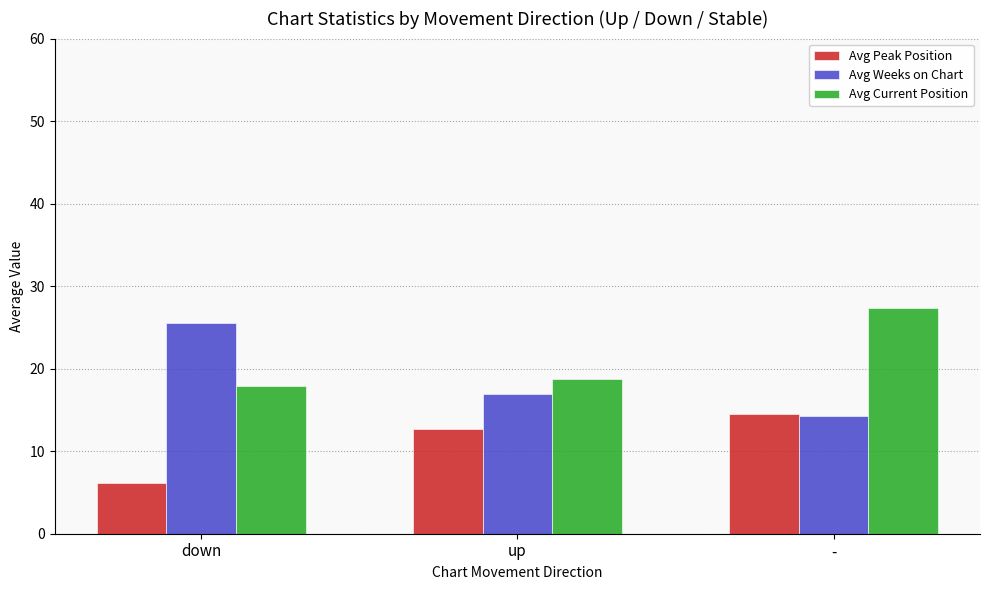

Reading left to right, what are all the values shown in this chart?

Avg Peak Position: 6.1	12.7	14.6
Avg Weeks on Chart: 25.6	16.9	14.2
Avg Current Position: 17.9	18.7	27.3